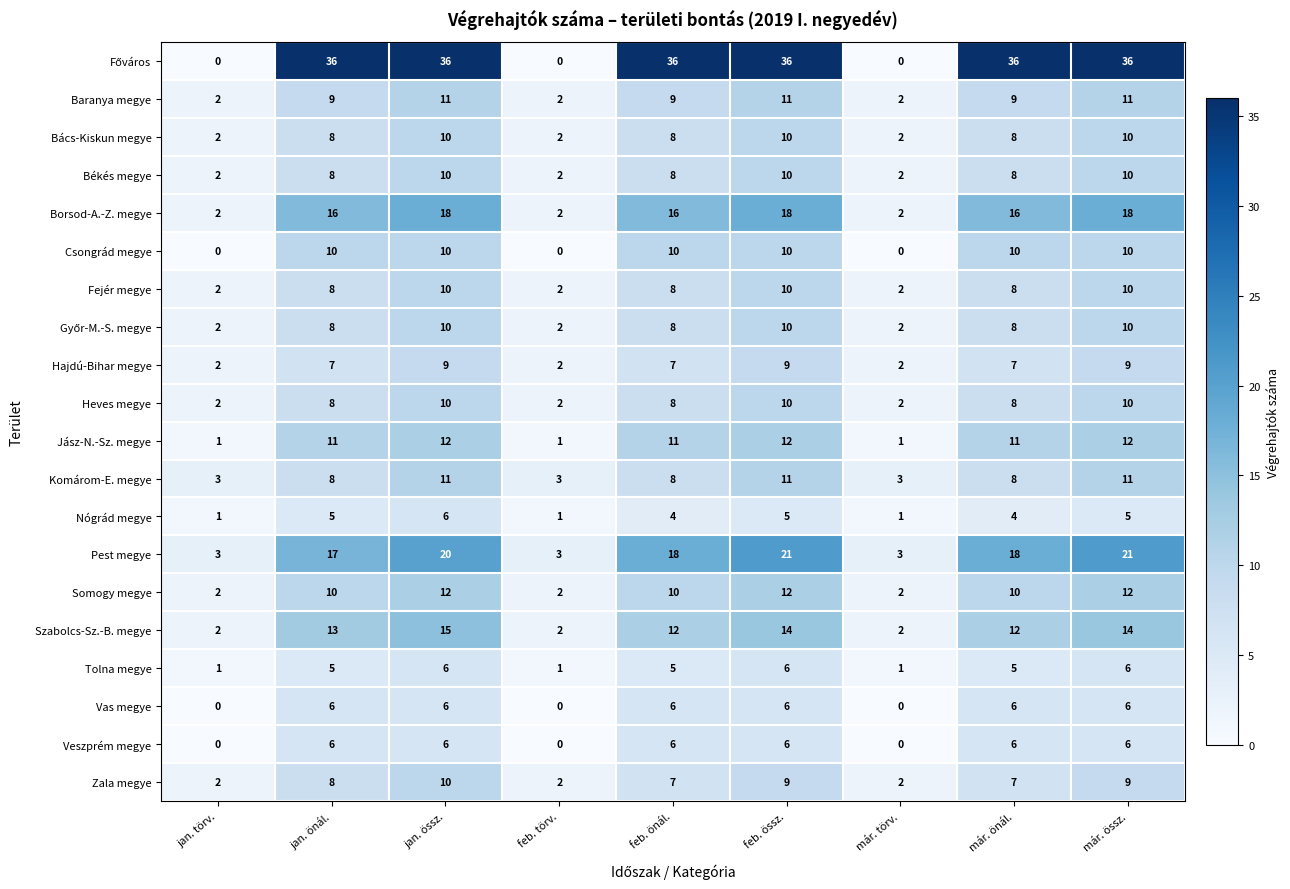

The value of Bács-Kiskun megye at jan. össz. is 3. True or false?

False